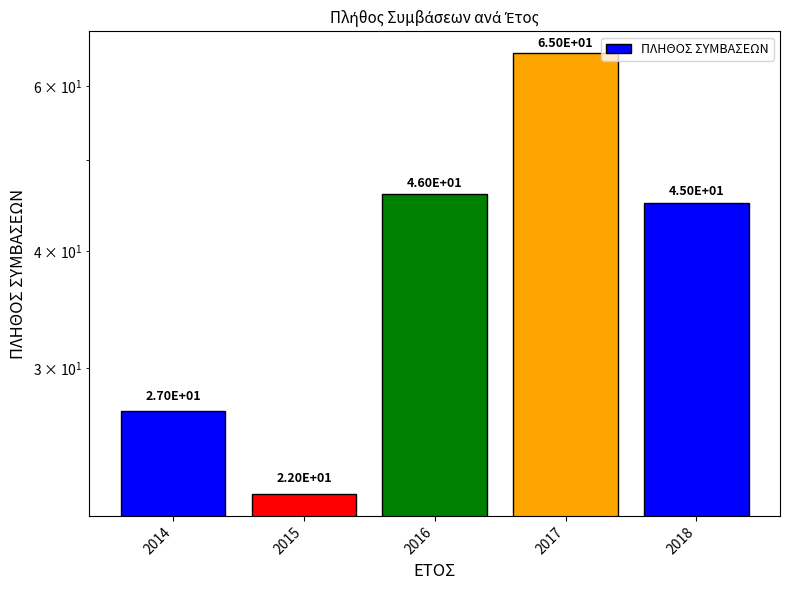

Does the chart contain stacked bars?

No